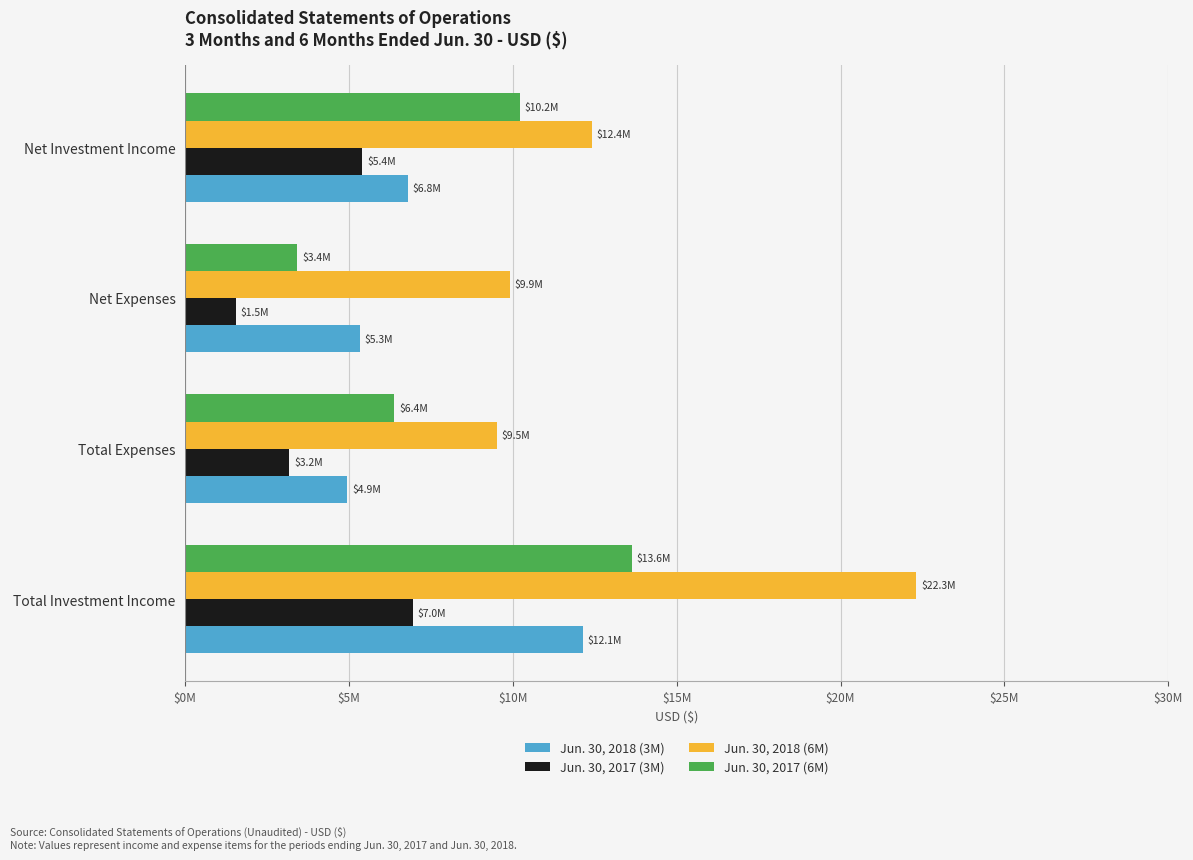

What are all the series names shown in the legend?

Jun. 30, 2018 (3M), Jun. 30, 2017 (3M), Jun. 30, 2018 (6M), Jun. 30, 2017 (6M)